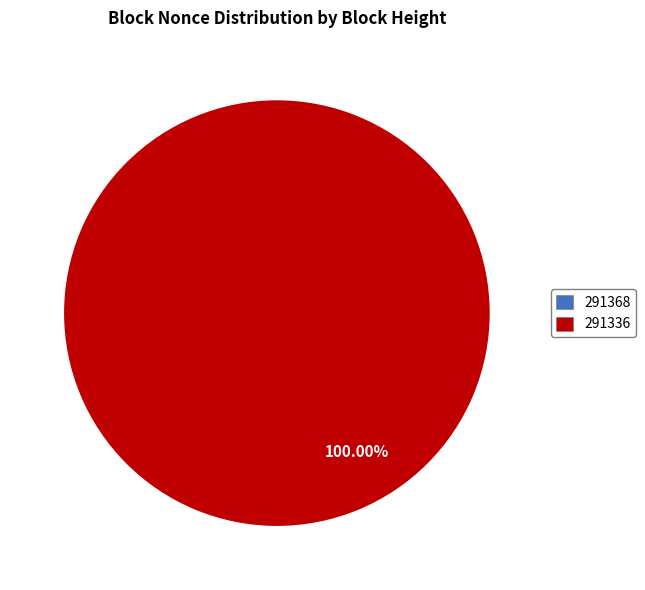

True or false: 291336 accounts for 85% of the total.

False